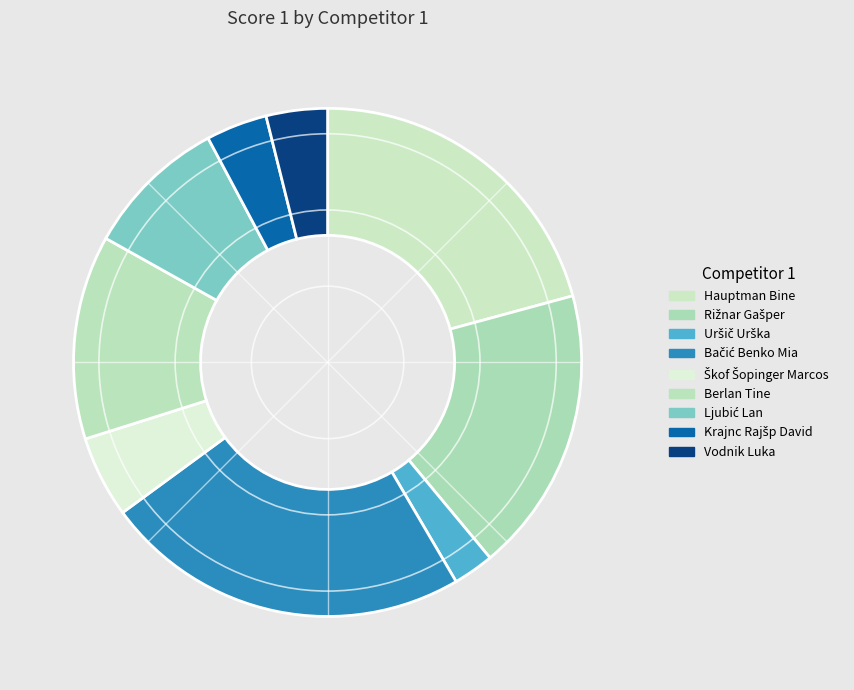

Count the number of slices in the pie.

9